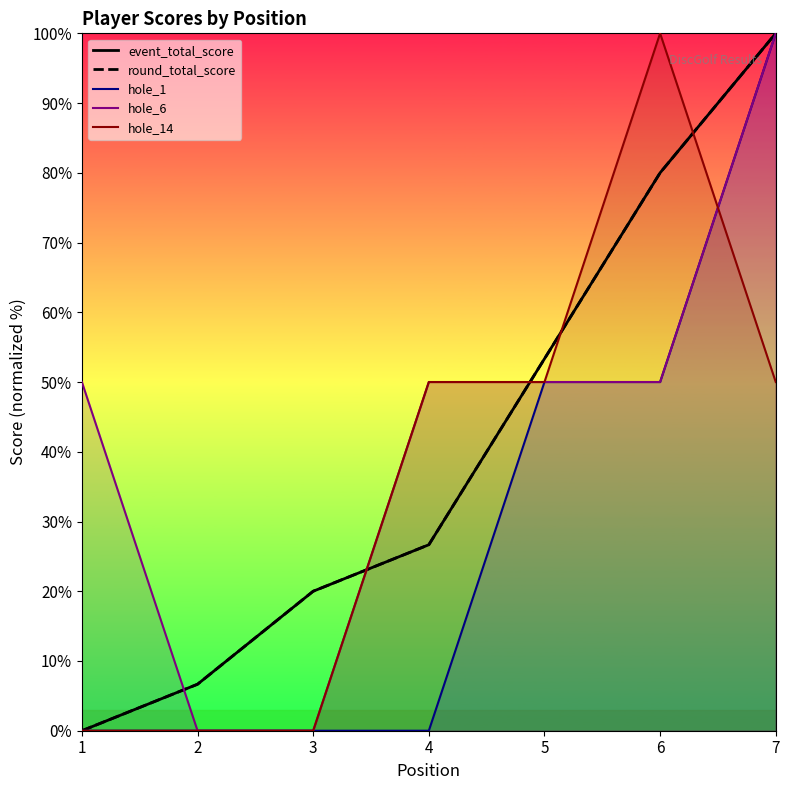

What is the difference between the second highest and minimum values in the hole_6 series?

50.0